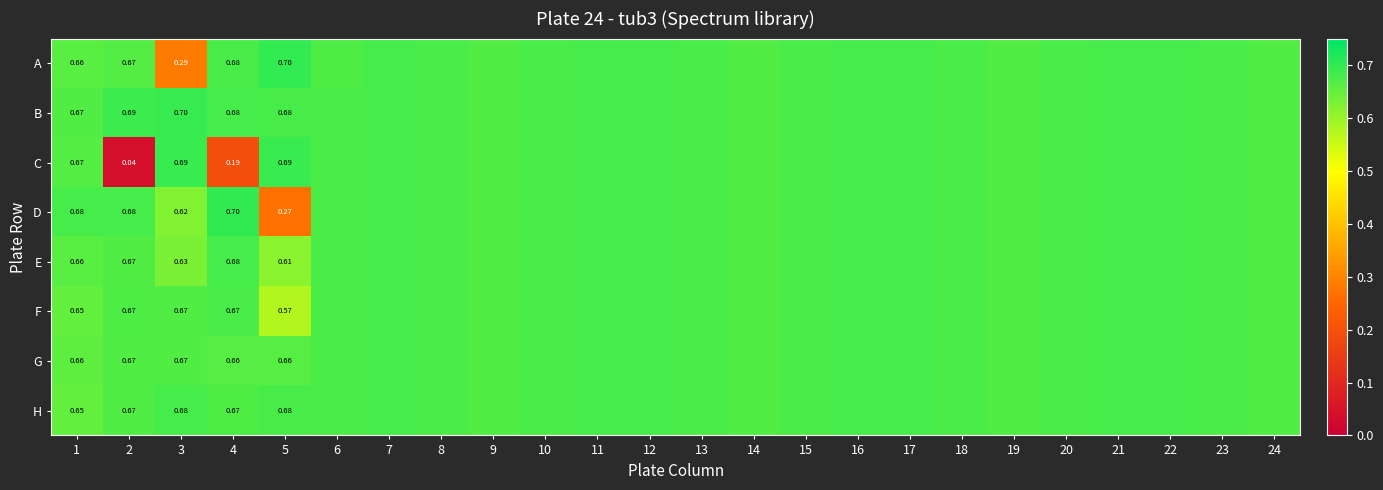

Is the value of H at 5 greater than the value of C at 16?

No